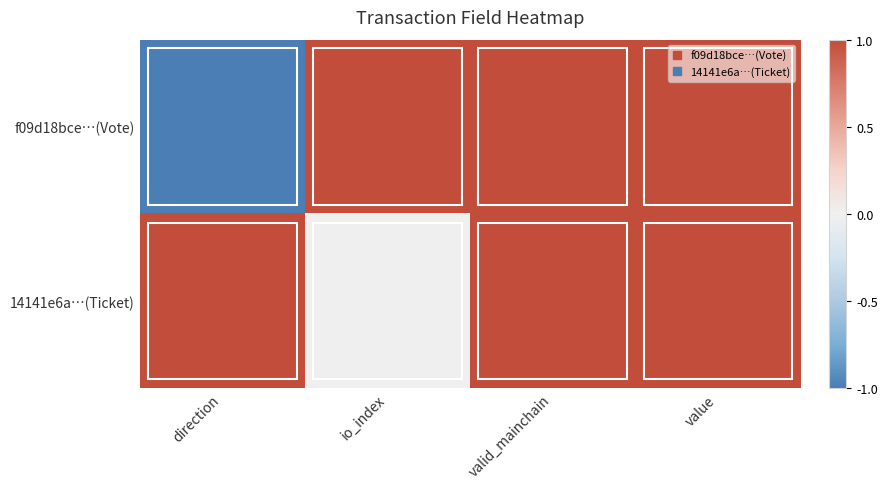

How many series are shown in this chart?

2